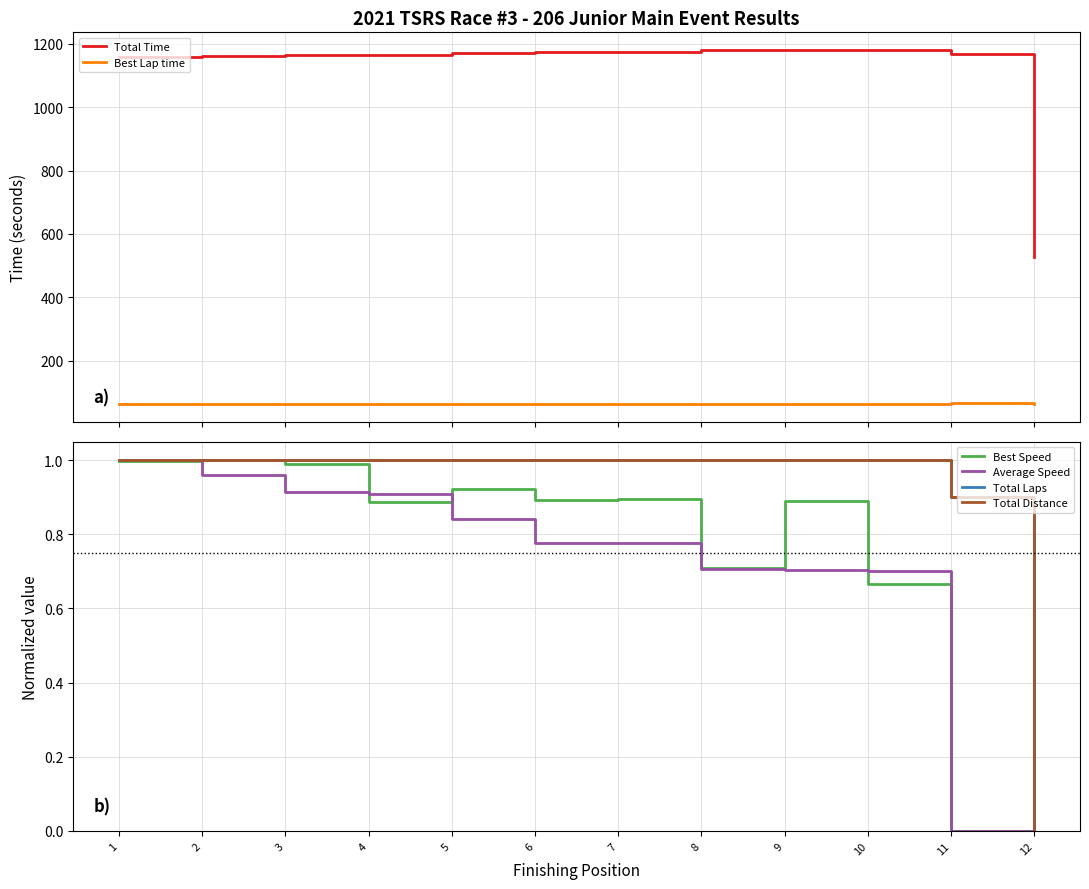

Is it true that Total Distance equals 1.6 at 11?

False